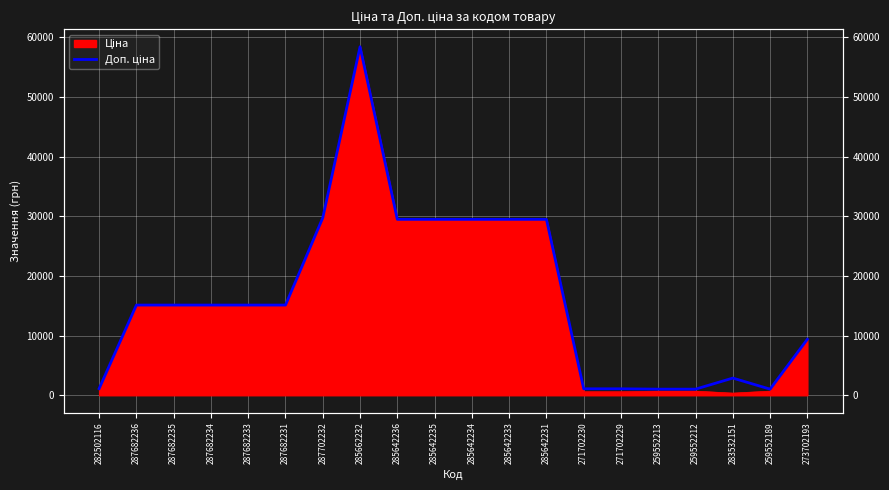

What is the change in value from 287682231 to 285642234?

+14371.5